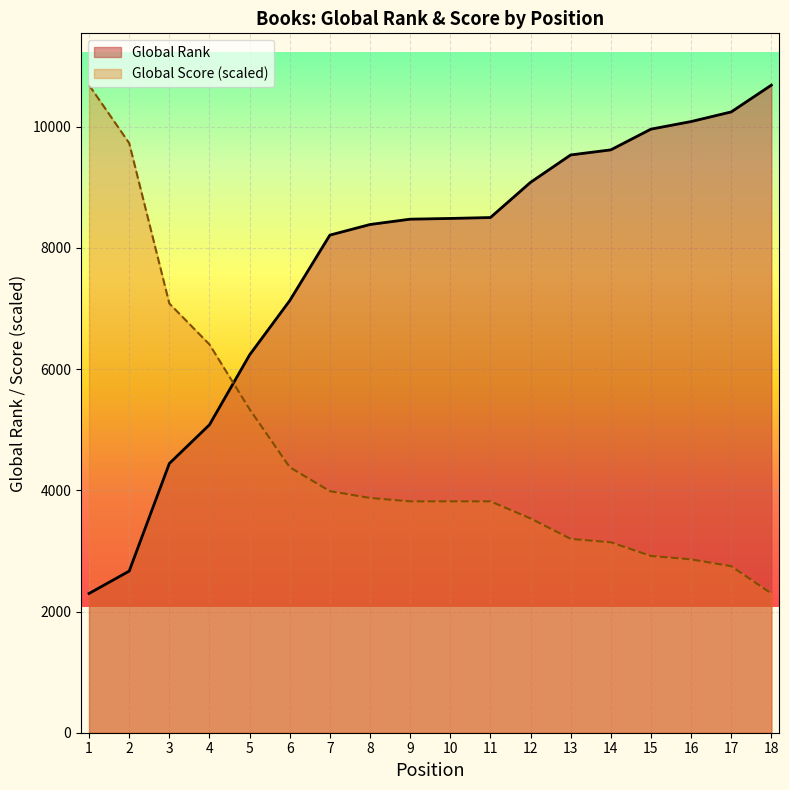

How many data points in Global Rank are above 8487?

8